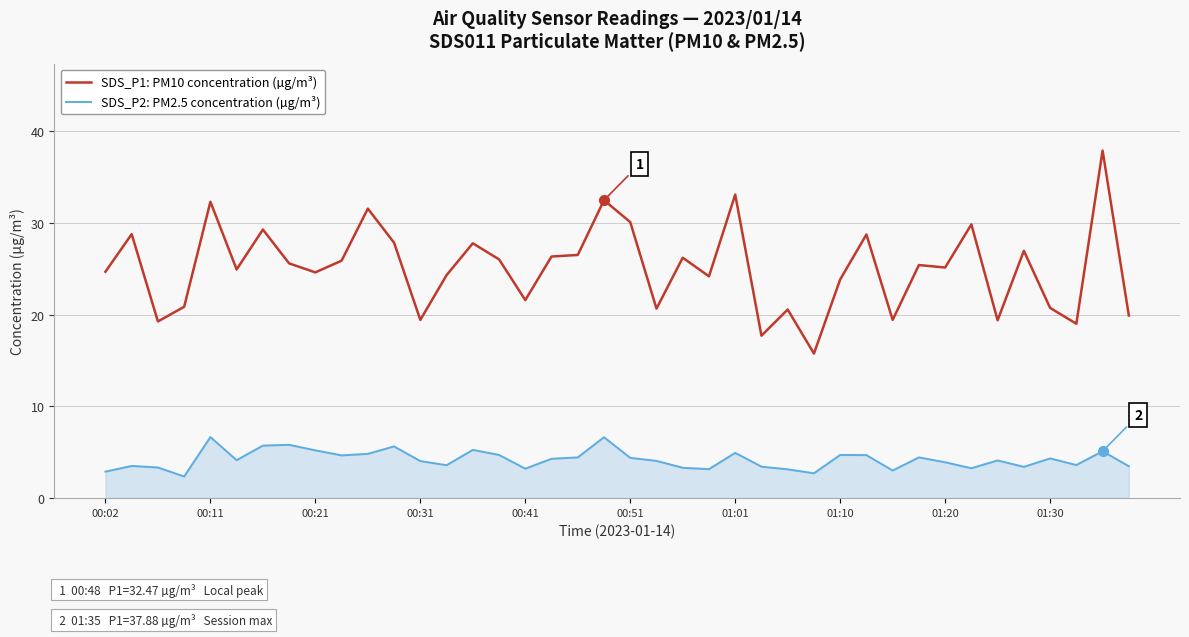

List the series in order of their peak value, lowest first.

SDS_P2: PM2.5 concentration (µg/m³), SDS_P1: PM10 concentration (µg/m³)